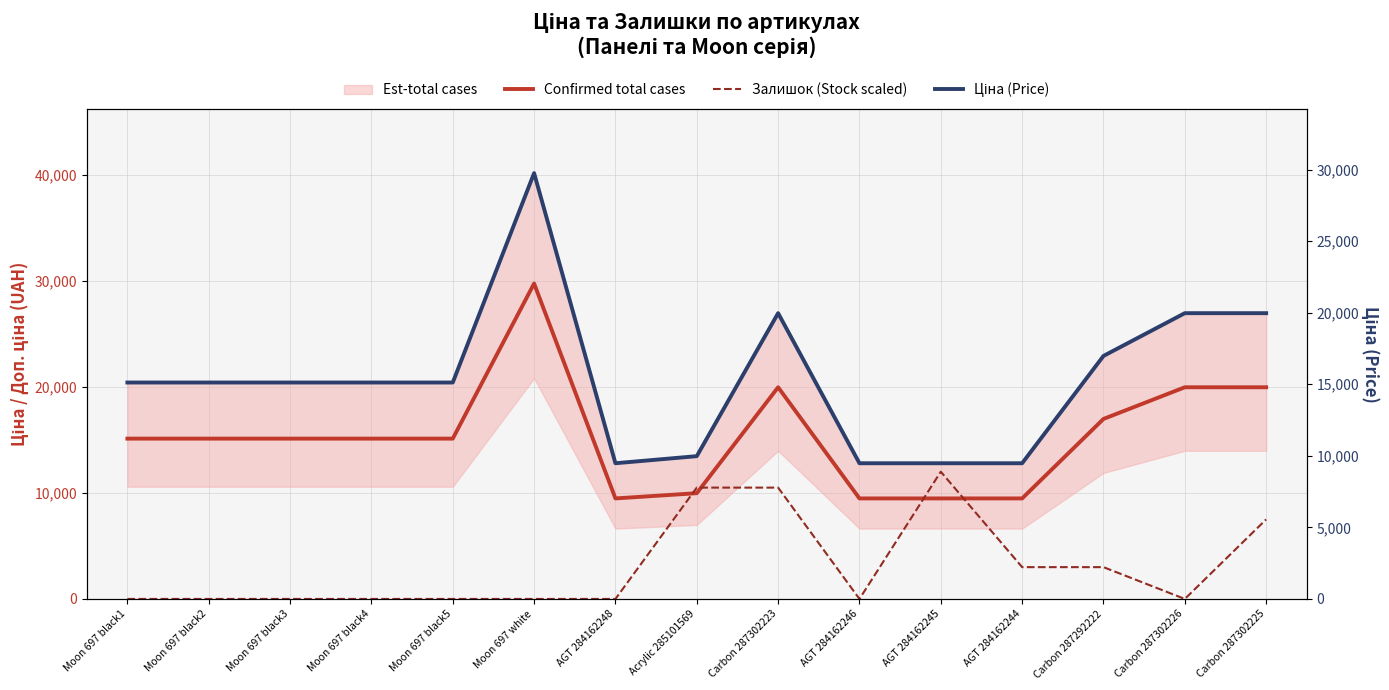

What is the total value across all series at Carbon 287302225?

47428.3